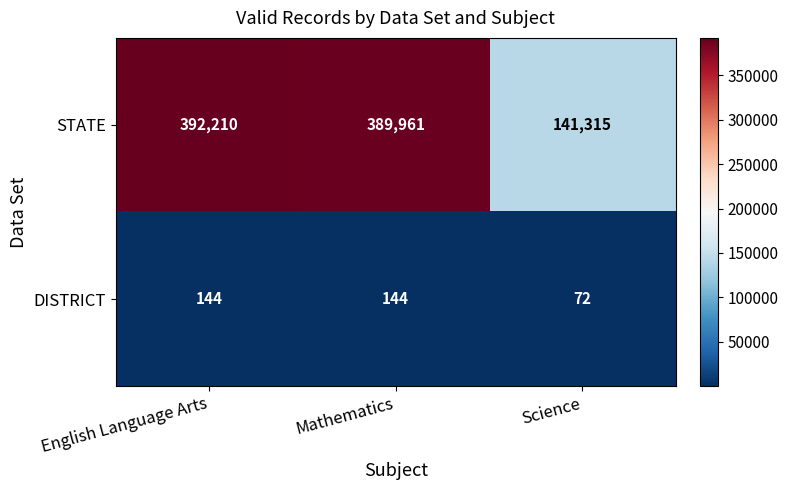

What value does the DISTRICT series have at Mathematics?

144